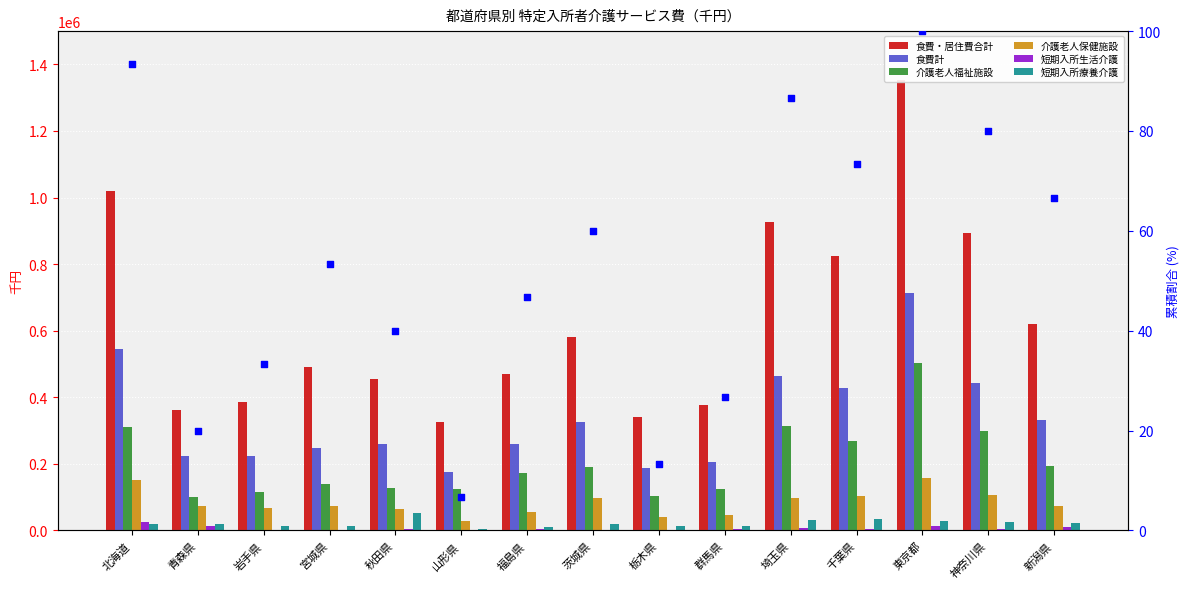

What is the total value across all series at 福島県?

972670.3